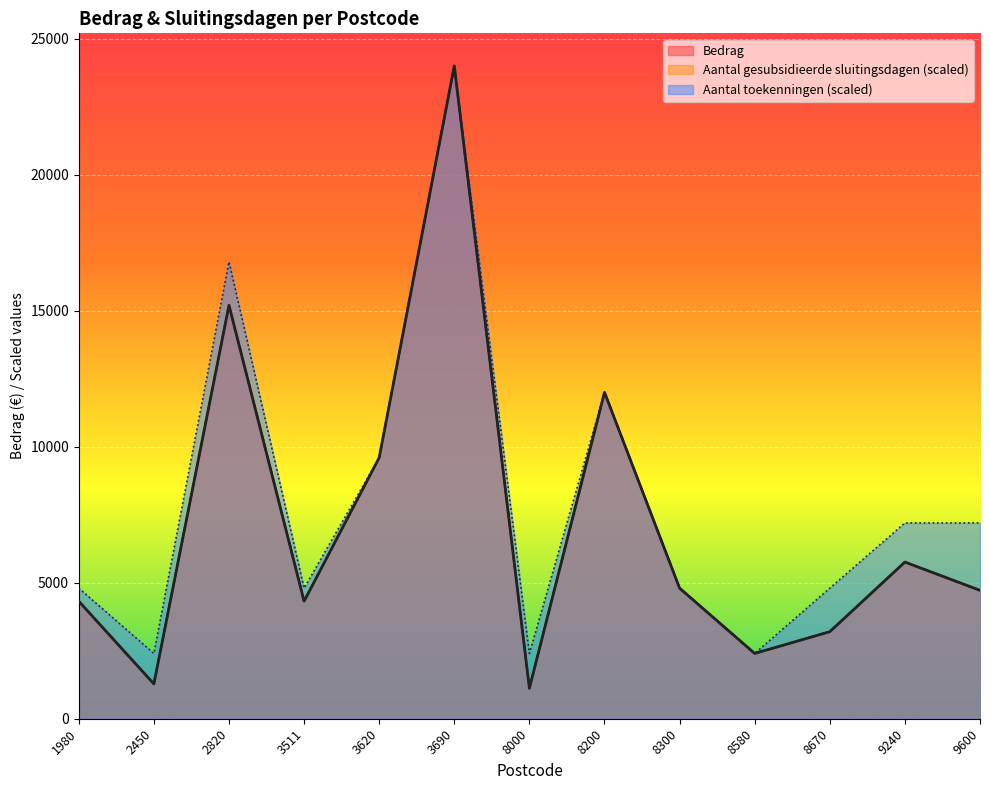

At which category is the sum across all series the highest?

3690